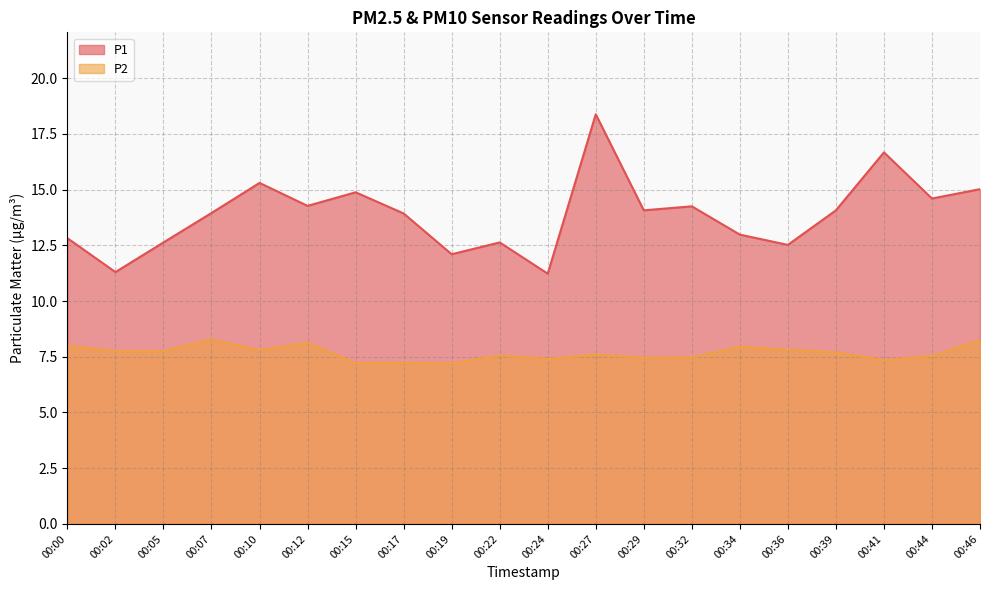

Rank the series at 00:00 from lowest to highest value.

P2, P1